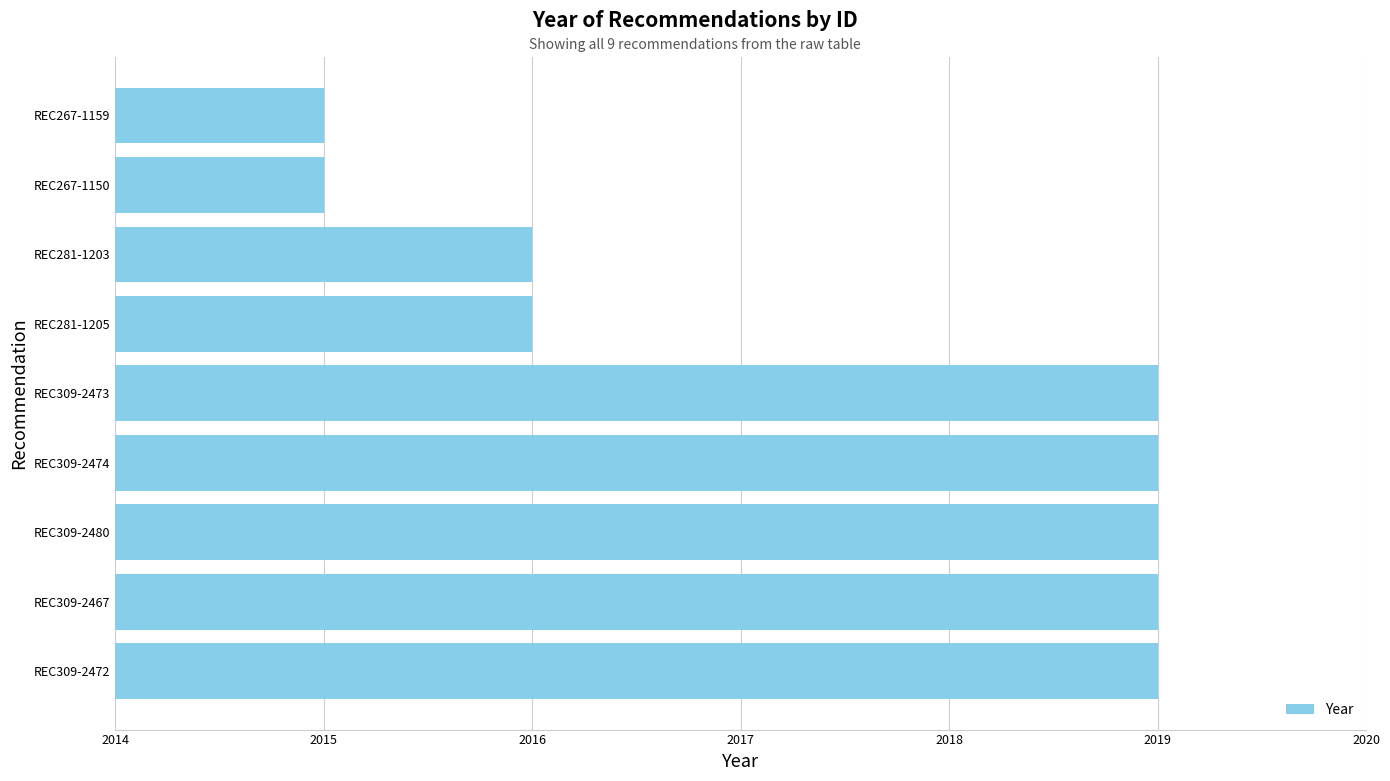

Is it true that the value at REC281-1203 is 2016?

True